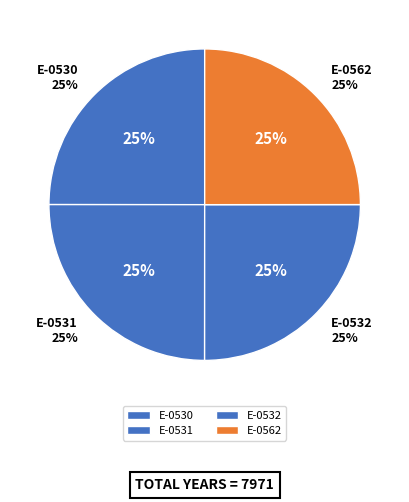

Does any single category account for the majority?

No